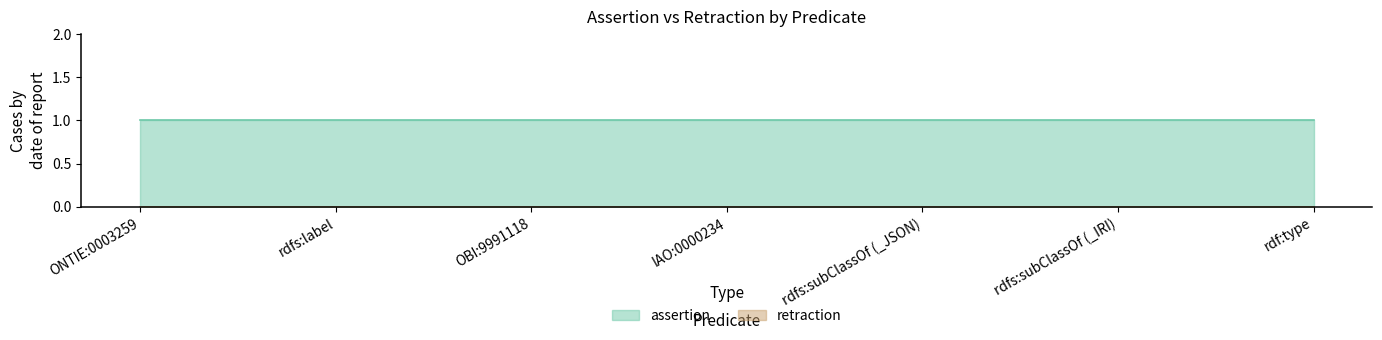

How many lines are shown in the chart?

2